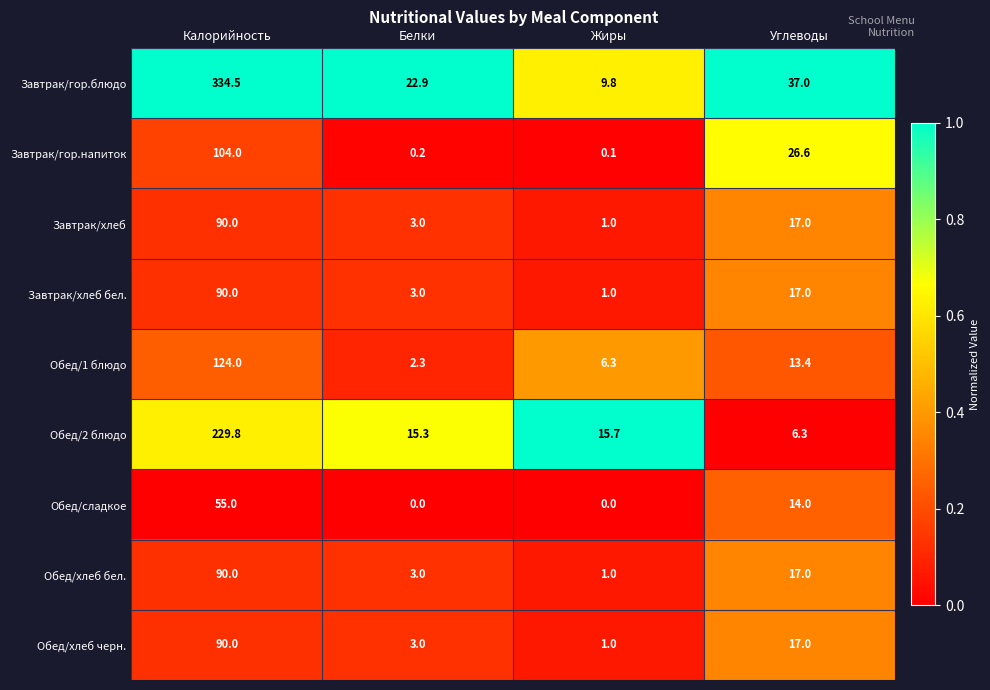

What is the difference between the maximum and minimum values in the Обед/хлеб черн. series?

89.0